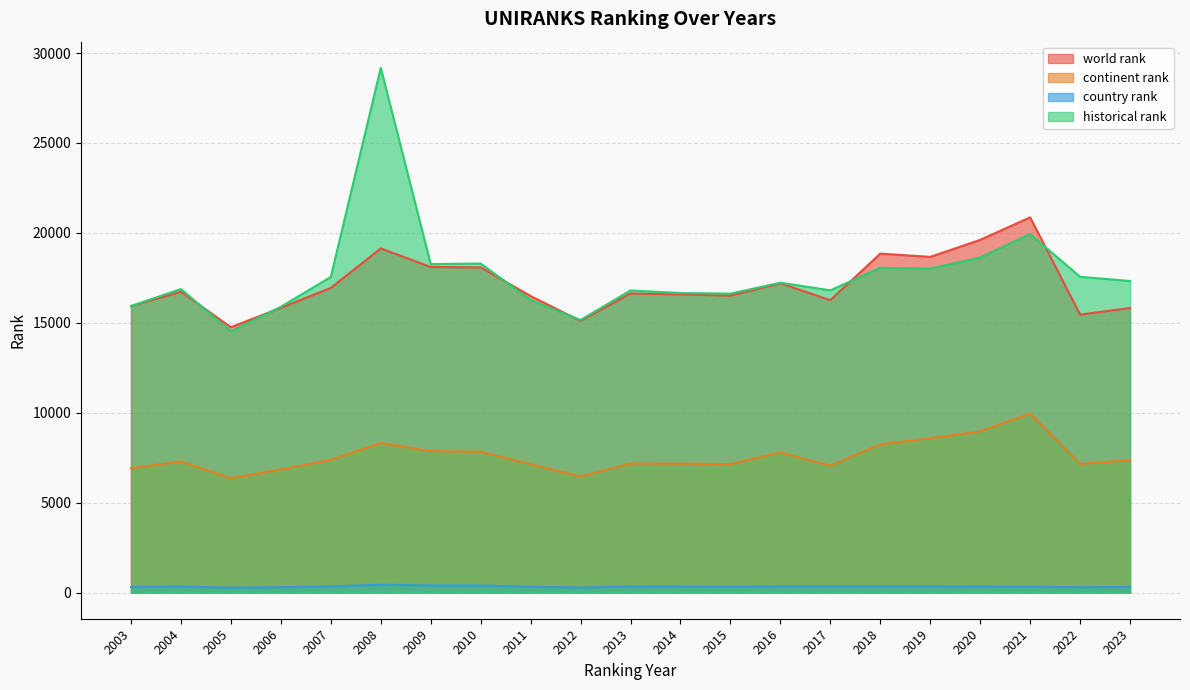

What is the difference between the maximum and minimum values in the world rank series?

6111.0